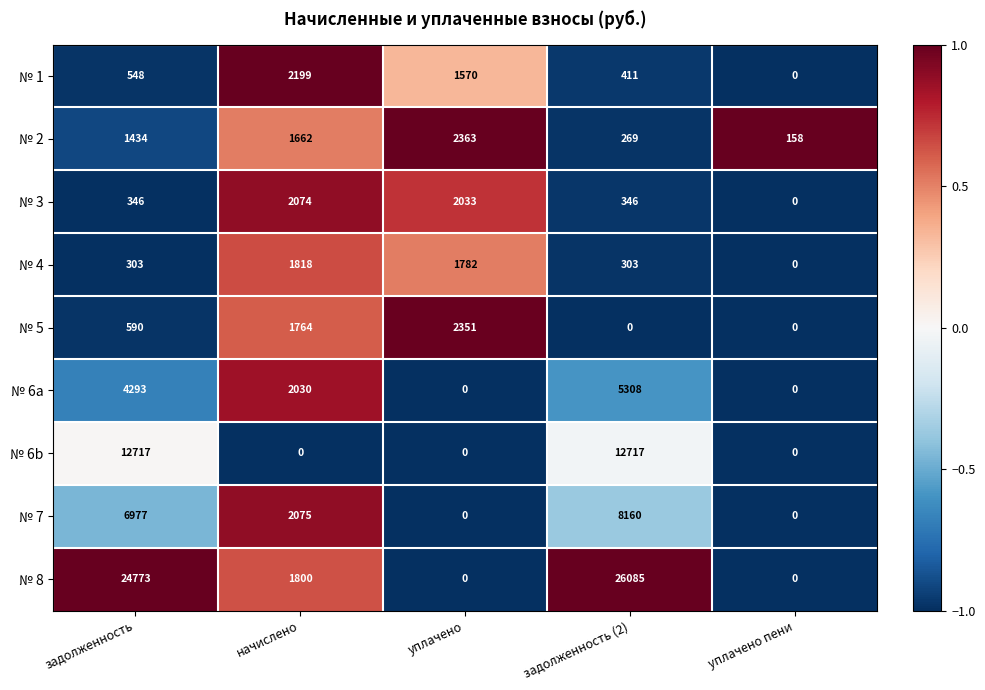

What is the total value across all series at начислено?

15422